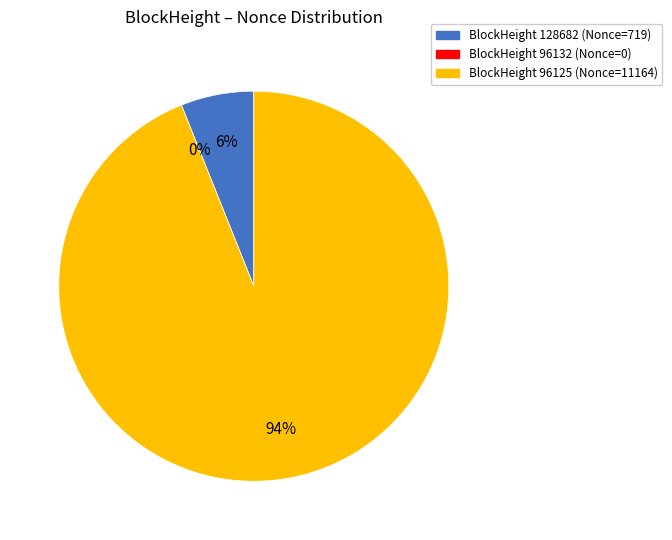

How many slices are in this pie chart?

3